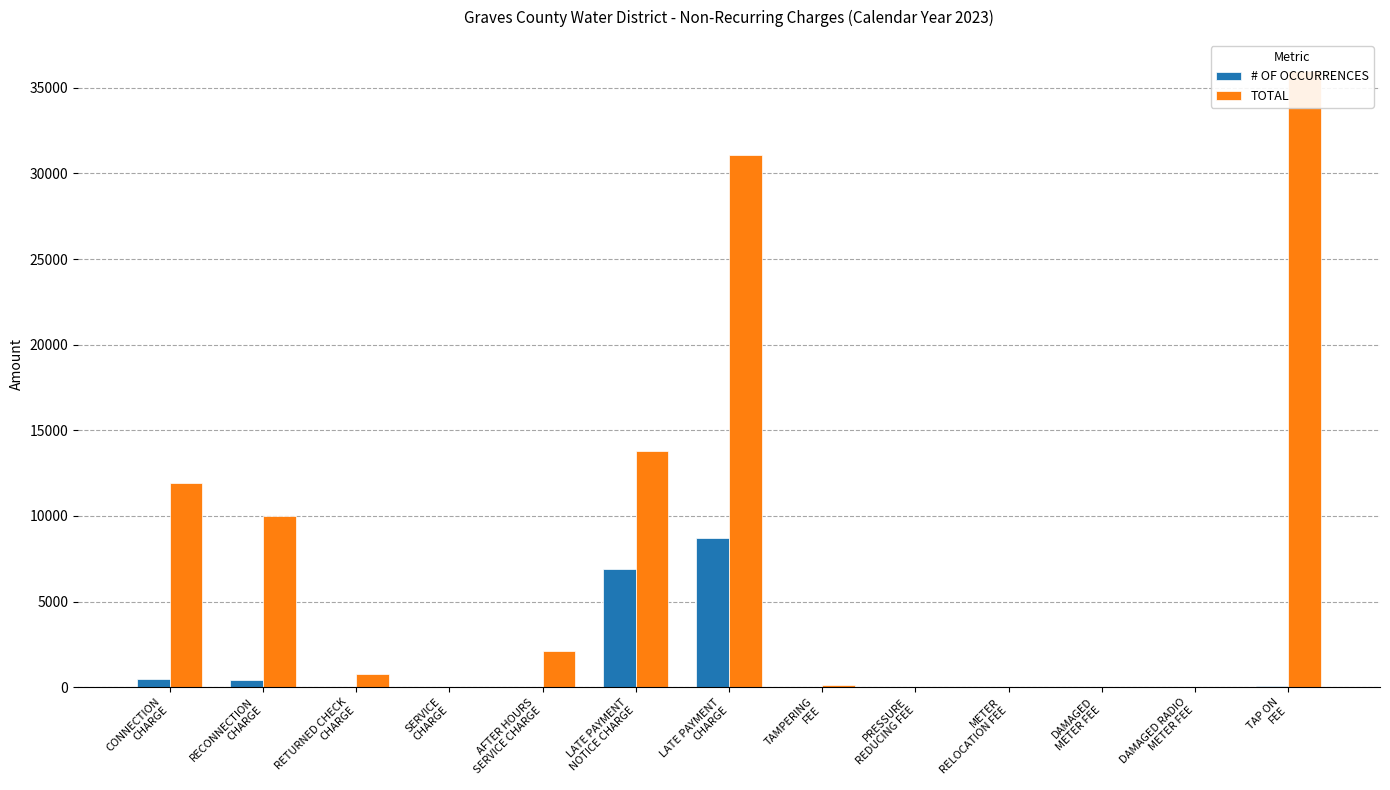

What is the difference between the maximum and minimum values in the # OF OCCURRENCES series?

8698